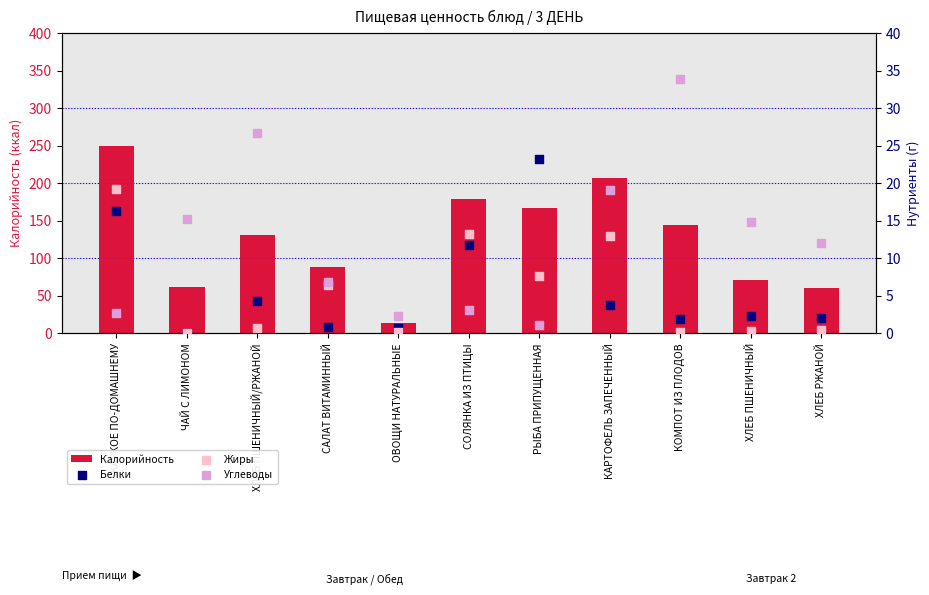

Which series contains the highest Y value?

Калорийность